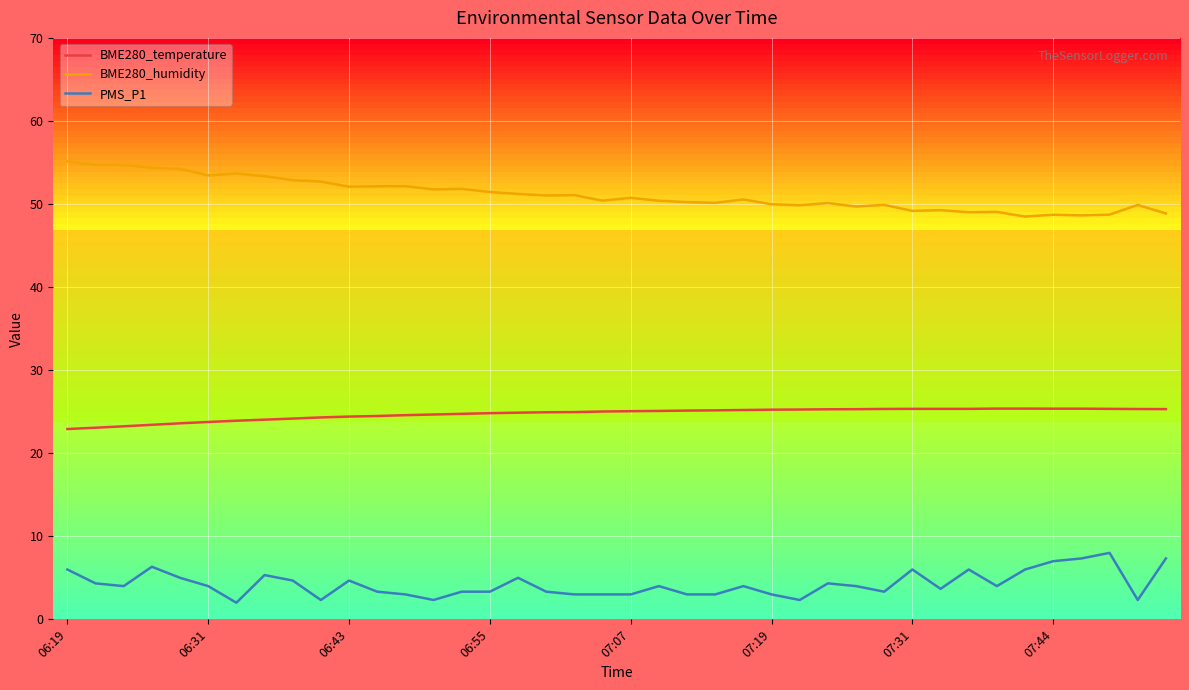

Rank the series by their average value, from highest to lowest.

BME280_humidity, BME280_temperature, PMS_P1